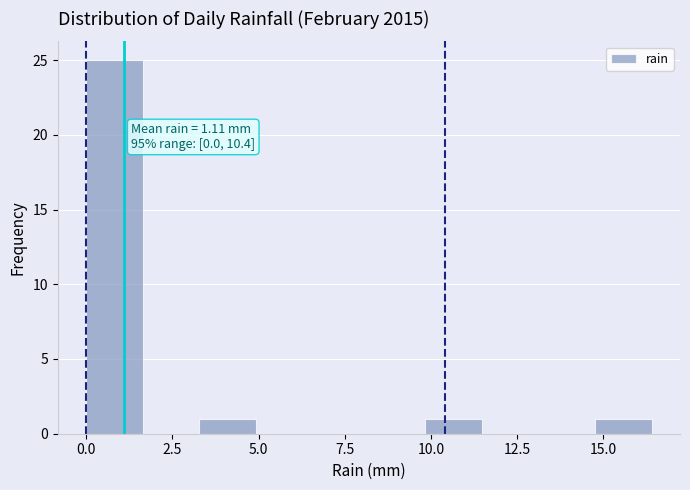

Around what value on the x-axis is the tallest bar? Give the approximate position of its centre, as read against the axis.

1.0